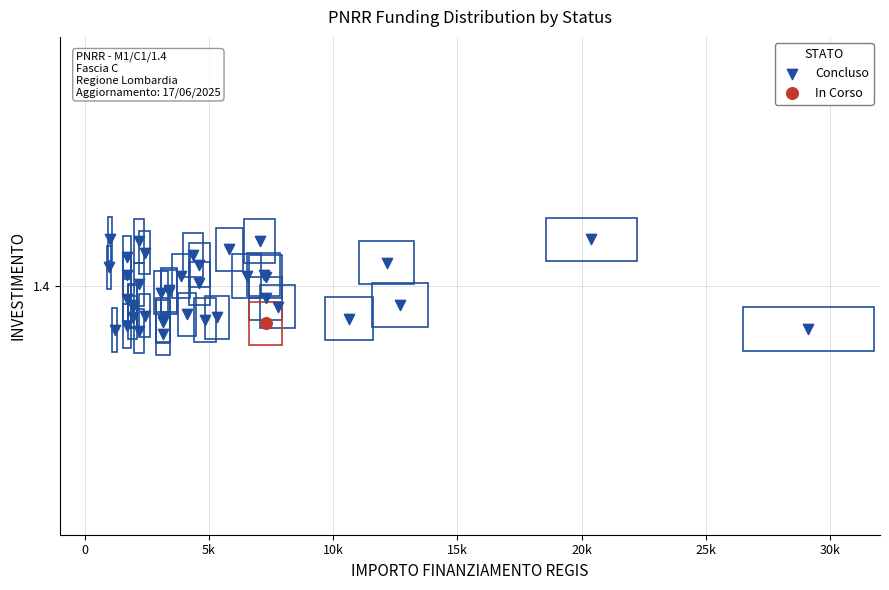

What are all the series names shown in the legend?

Concluso, In Corso